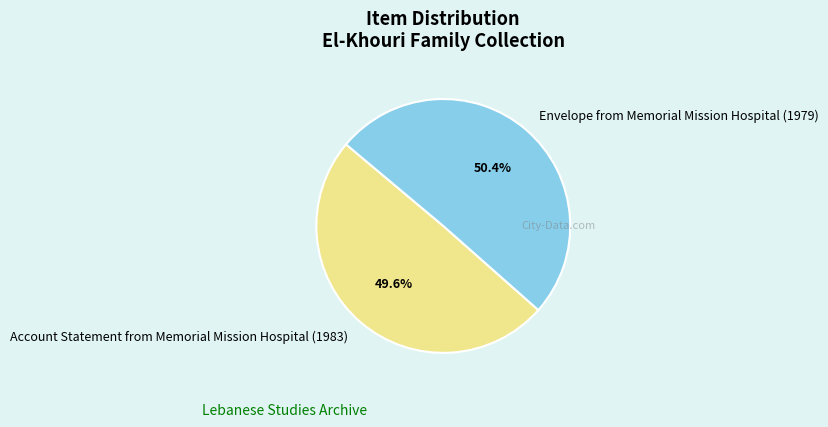

What percentage is the Envelope from Memorial Mission Hospital (1979) slice, to the nearest percent?

50%